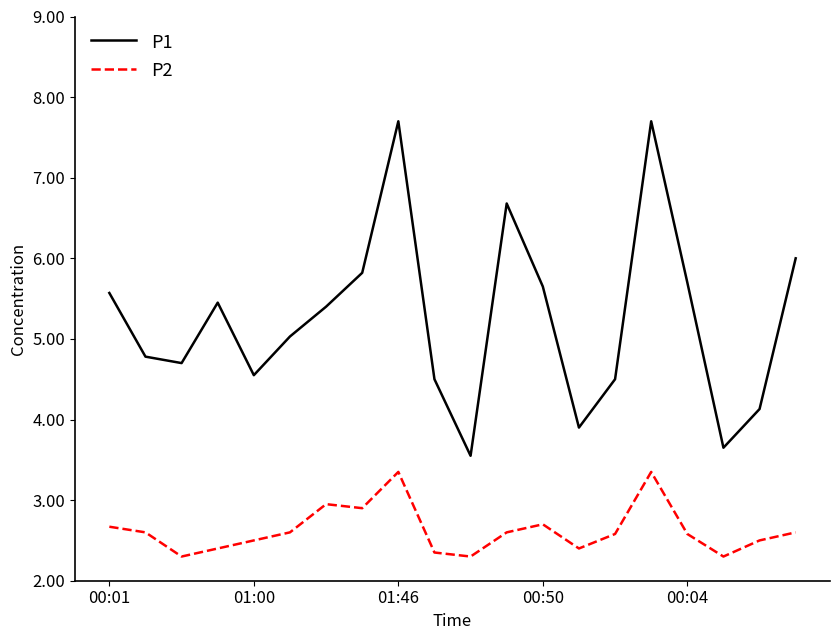

What is the maximum value for P1?

7.7